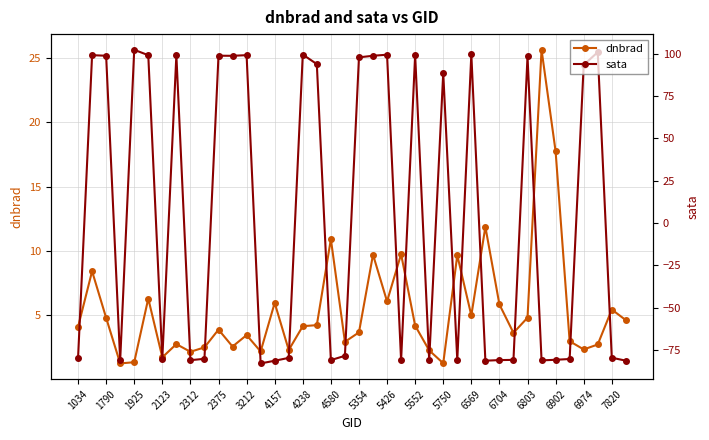

Reading left to right, extract all data points from this chart.

dnbrad: 4.1	8.4	4.8	1.2	1.3	6.3	1.7	2.7	2.1	2.5	3.9	2.6	3.4	2.2	6.0	2.3	4.1	4.2	10.9	2.9	3.7	9.7	6.1	9.7	4.2	2.3	1.3	9.7	5.0	11.9	5.8	3.6	4.8	25.7	17.8	3.0	2.3	2.7	5.4	4.6
sata: -79.9	99.1	98.8	-81.1	102.3	99.1	-80.0	99.1	-81.0	-80.2	98.8	98.7	99.1	-82.9	-81.3	-79.6	99.5	93.8	-80.9	-78.4	97.8	98.8	99.4	-81.1	99.3	-81.0	88.6	-81.0	99.6	-81.3	-80.9	-80.8	98.3	-81.1	-80.7	-80.3	93.4	100.9	-79.5	-81.2